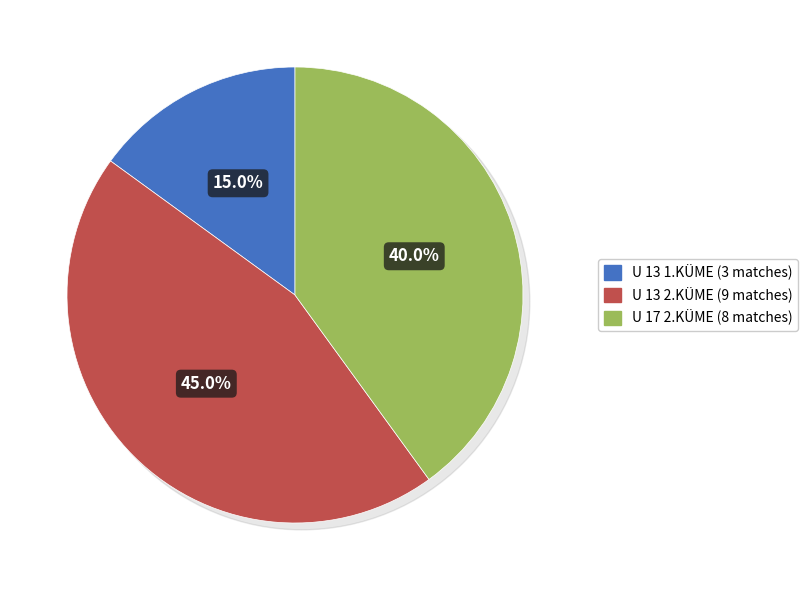

What is the change in value from U 13 1.KÜME to U 17 2.KÜME?

+5